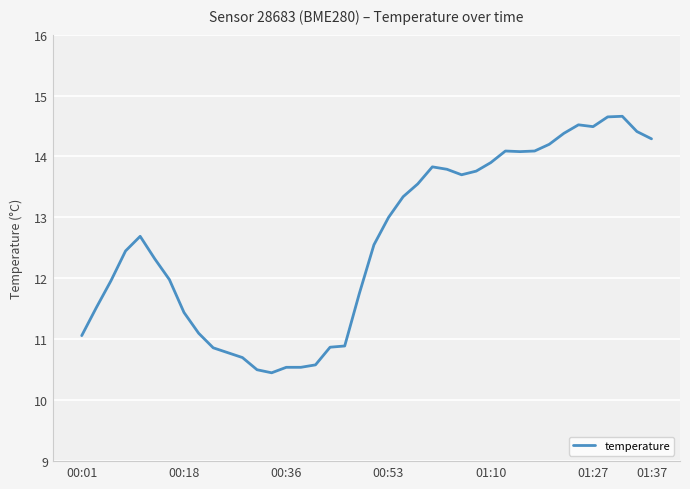

How many distinct data groups are displayed?

1